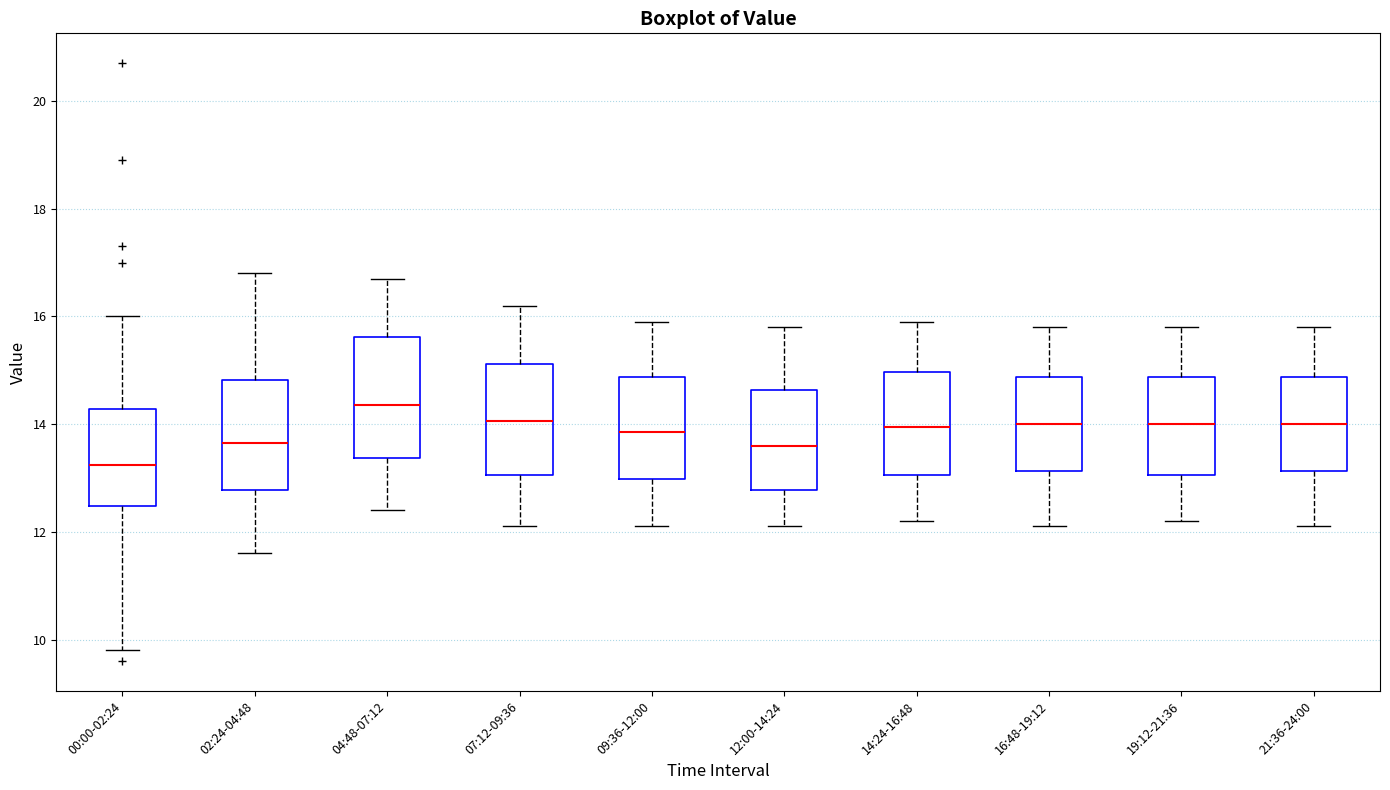

Which box's median line is the highest?

04:48-07:12